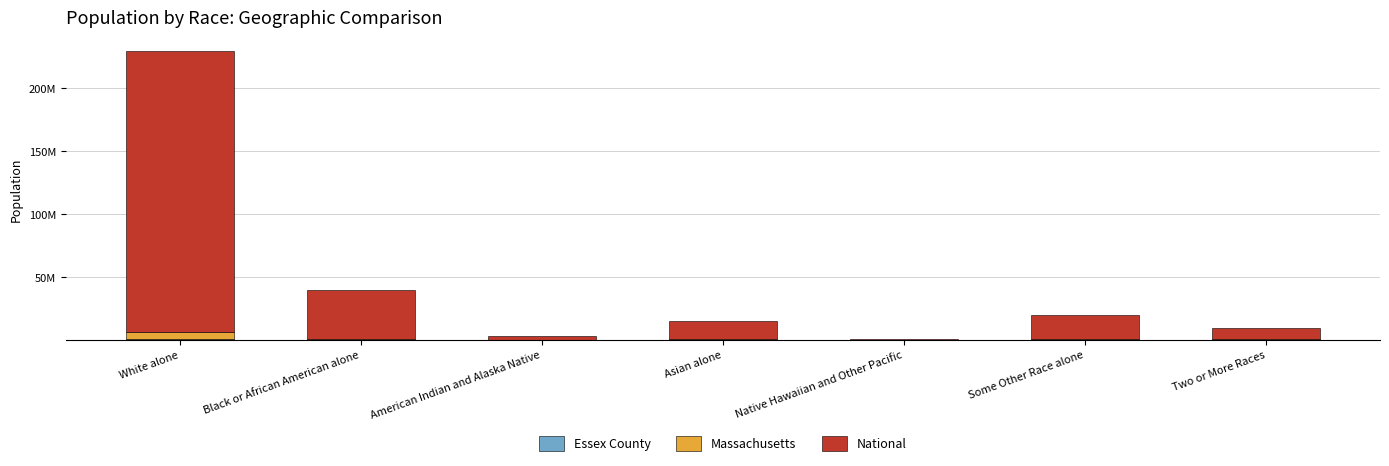

At which label does National first exceed 14674252?

White alone